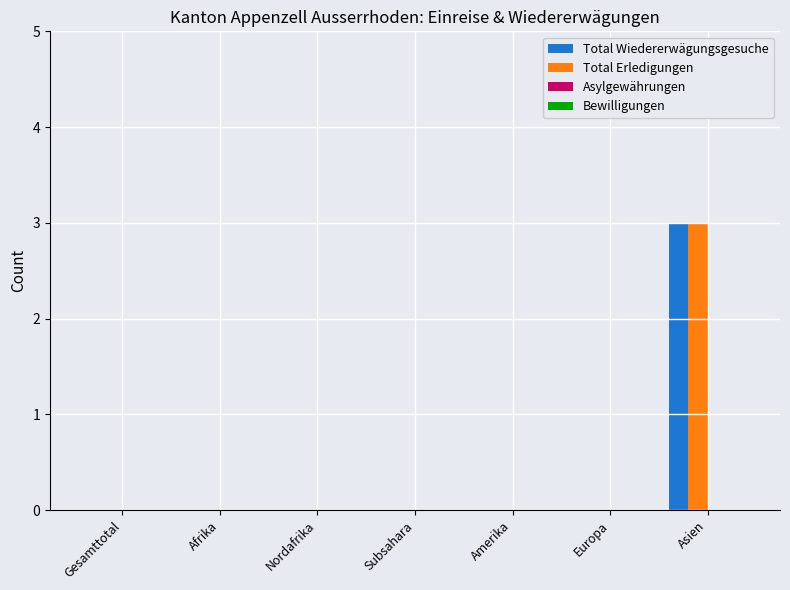

At which category is the sum across all series the highest?

Asien